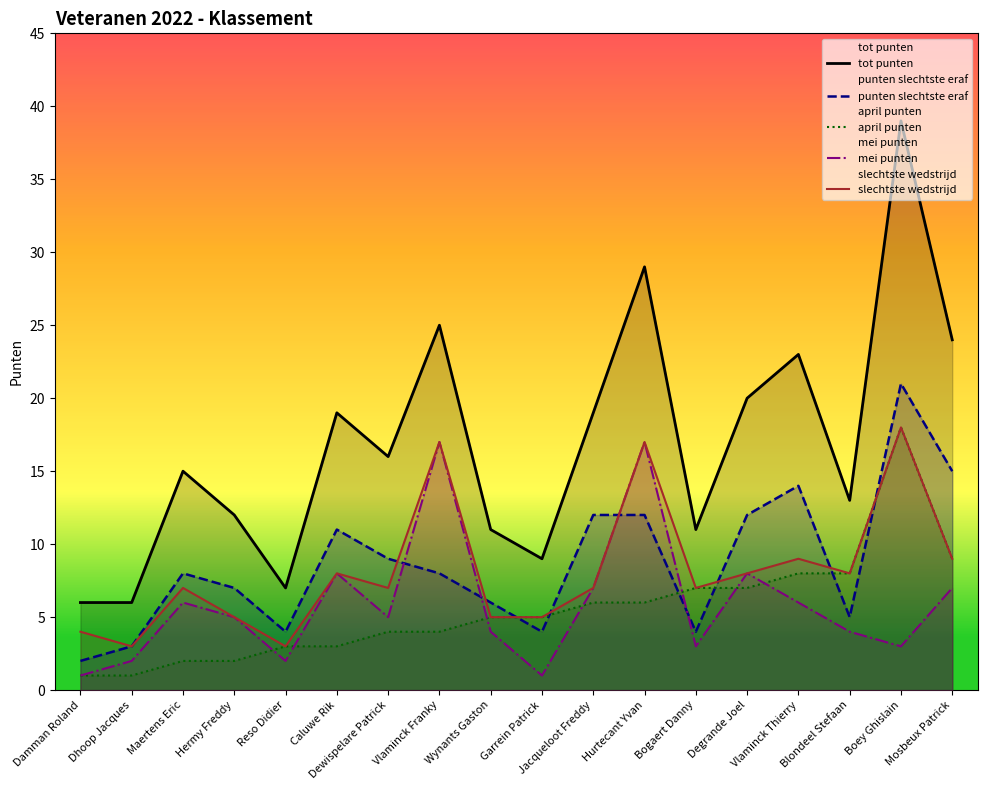

What is the label of the 17th point from the left?

Boey Ghislain